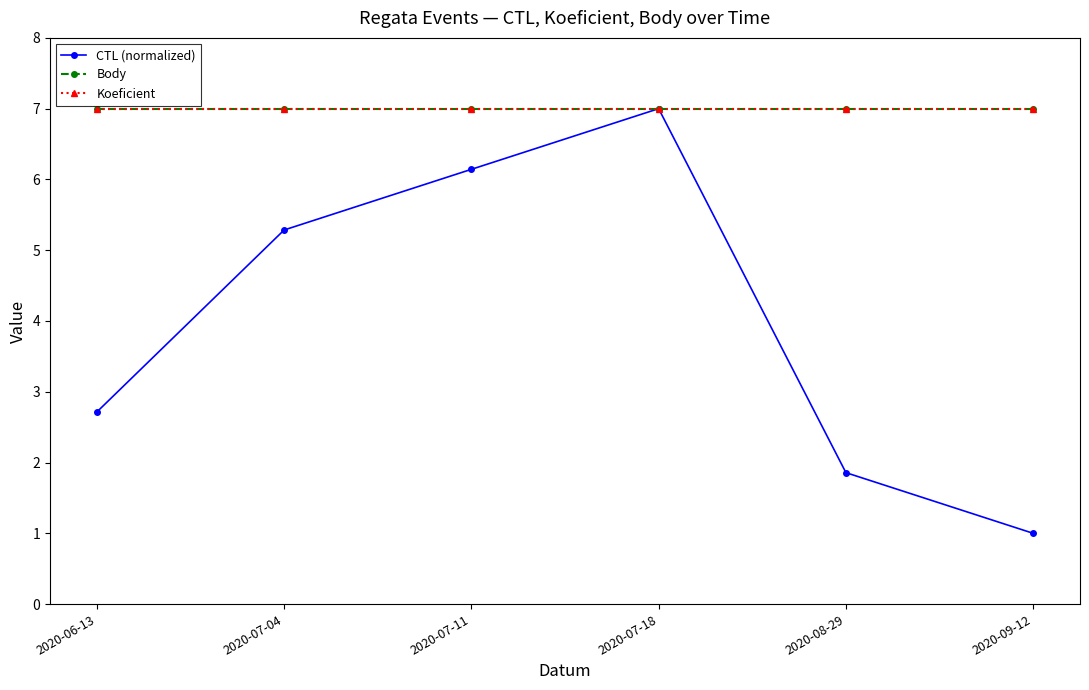

What position from the left is 2020-06-13?

1